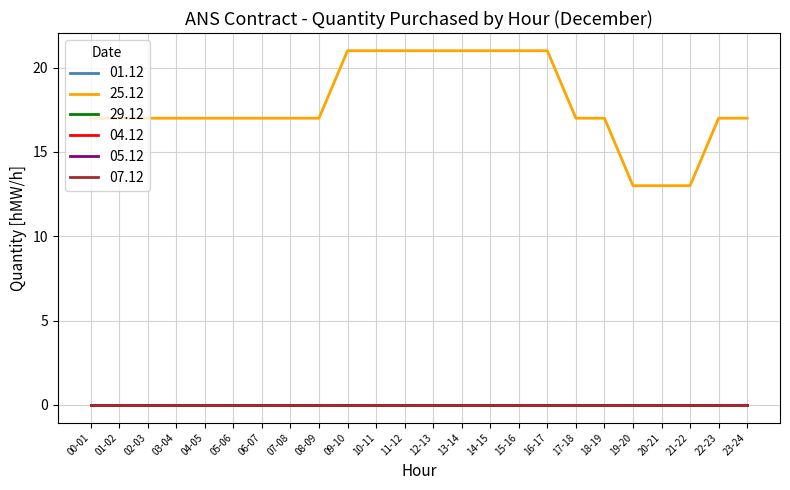

Reading right to left, what are all the values shown in this chart?

01.12: 0	0	0	0	0	0	0	0	0	0	0	0	0	0	0	0	0	0	0	0	0	0	0	0
25.12: 17	17	13	13	13	17	17	21	21	21	21	21	21	21	21	17	17	17	17	17	17	17	17	17
29.12: 0	0	0	0	0	0	0	0	0	0	0	0	0	0	0	0	0	0	0	0	0	0	0	0
04.12: 0	0	0	0	0	0	0	0	0	0	0	0	0	0	0	0	0	0	0	0	0	0	0	0
05.12: 0	0	0	0	0	0	0	0	0	0	0	0	0	0	0	0	0	0	0	0	0	0	0	0
07.12: 0	0	0	0	0	0	0	0	0	0	0	0	0	0	0	0	0	0	0	0	0	0	0	0